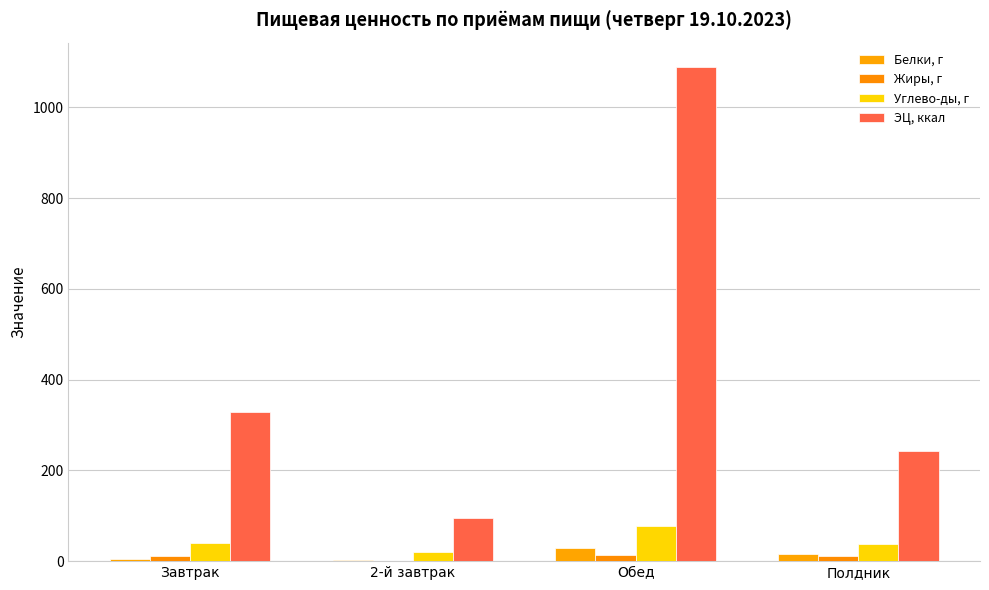

The value of Жиры, г at Обед is 13.1. True or false?

True